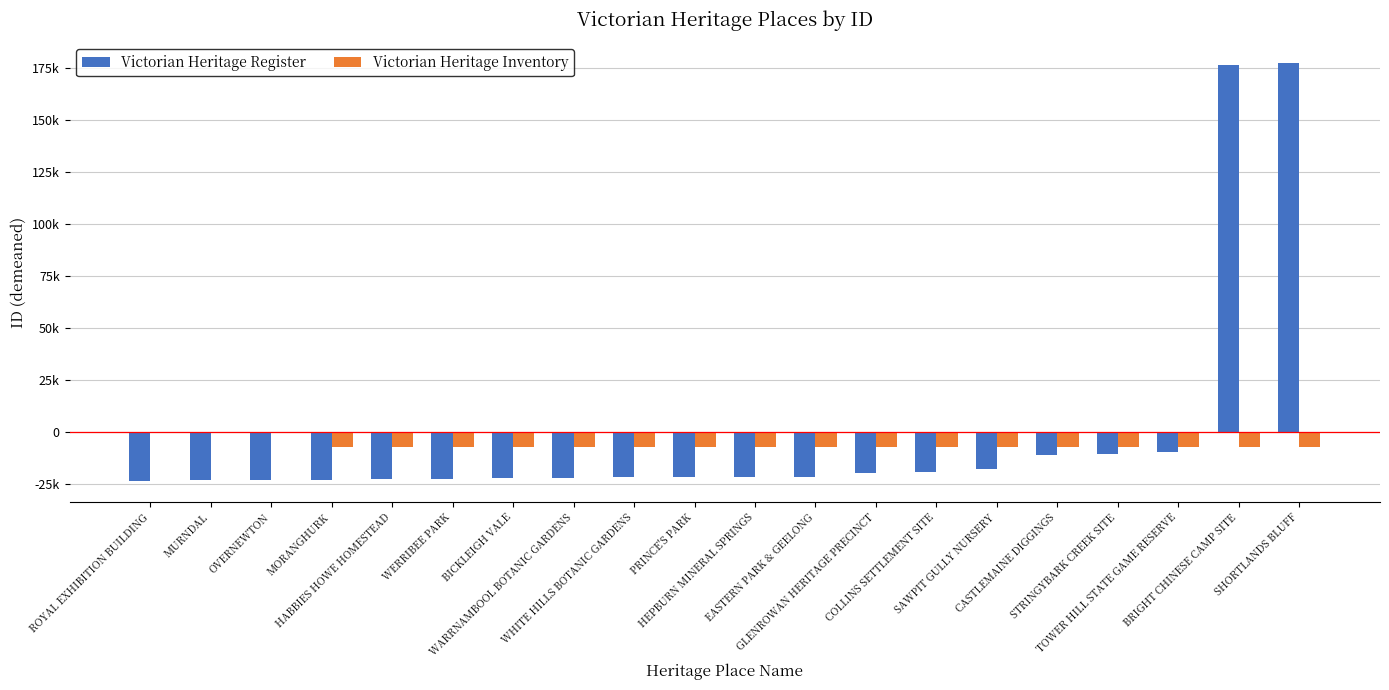

Which series has the largest range (max minus min)?

Victorian Heritage Register